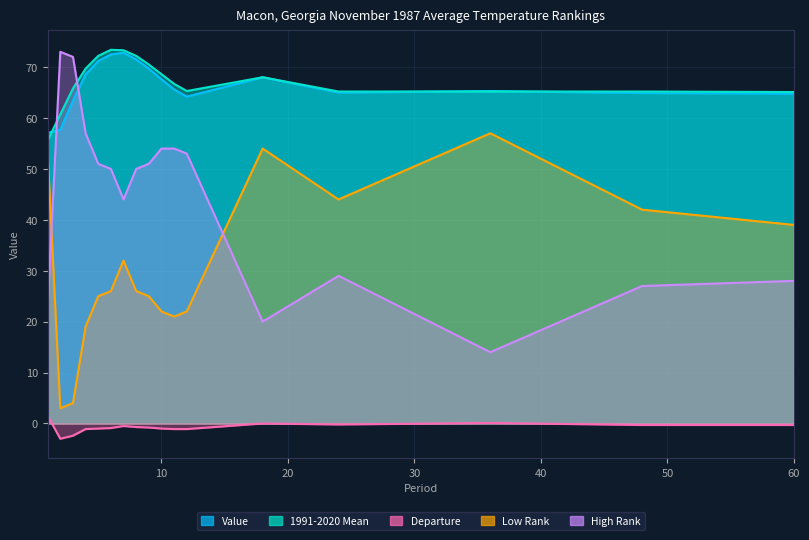

Which series has the widest spread of values?

High Rank